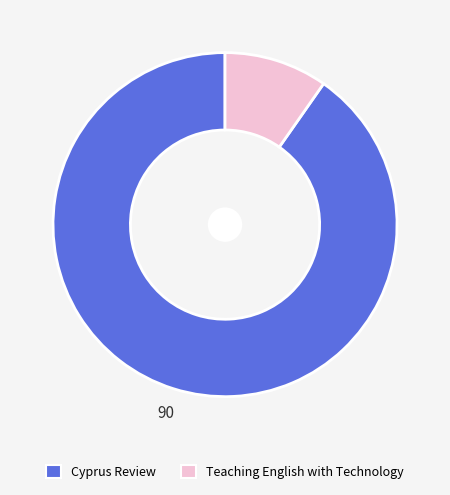

Is it true that Cyprus Review is 99% of the pie?

False